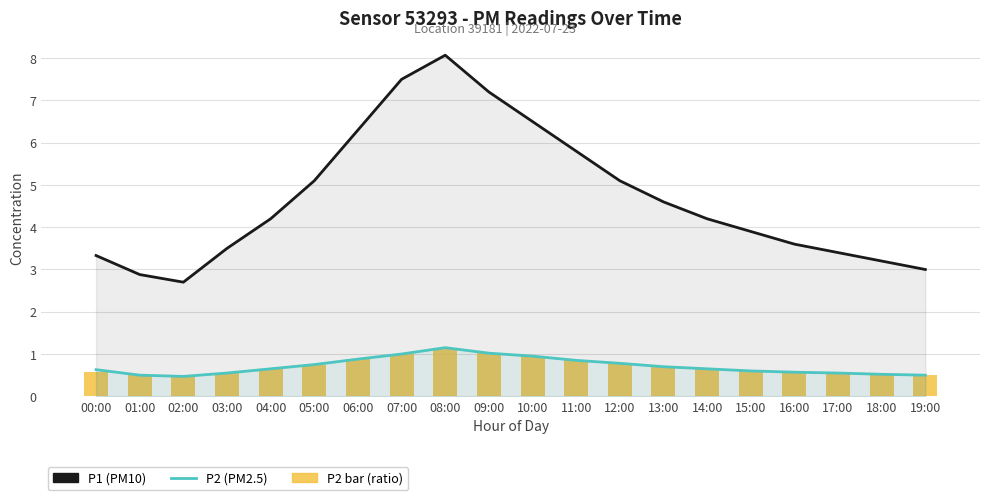

Rank the series at 01:00 from highest to lowest value.

P1 (PM10), P2 (PM2.5), P2 (ratio bar)